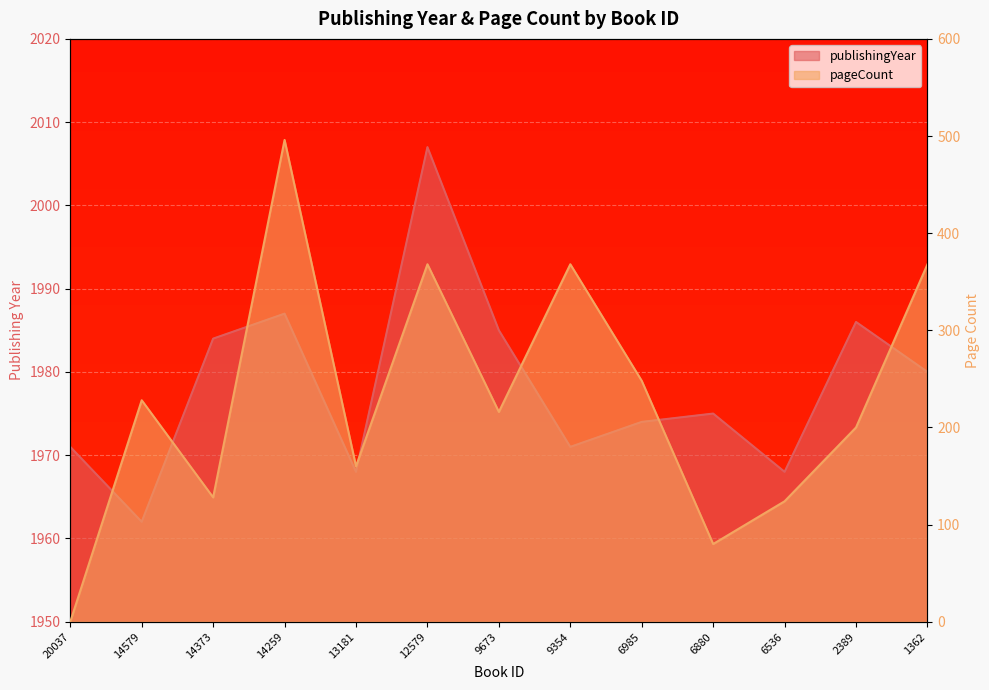

Which series has the largest range (max minus min)?

pageCount